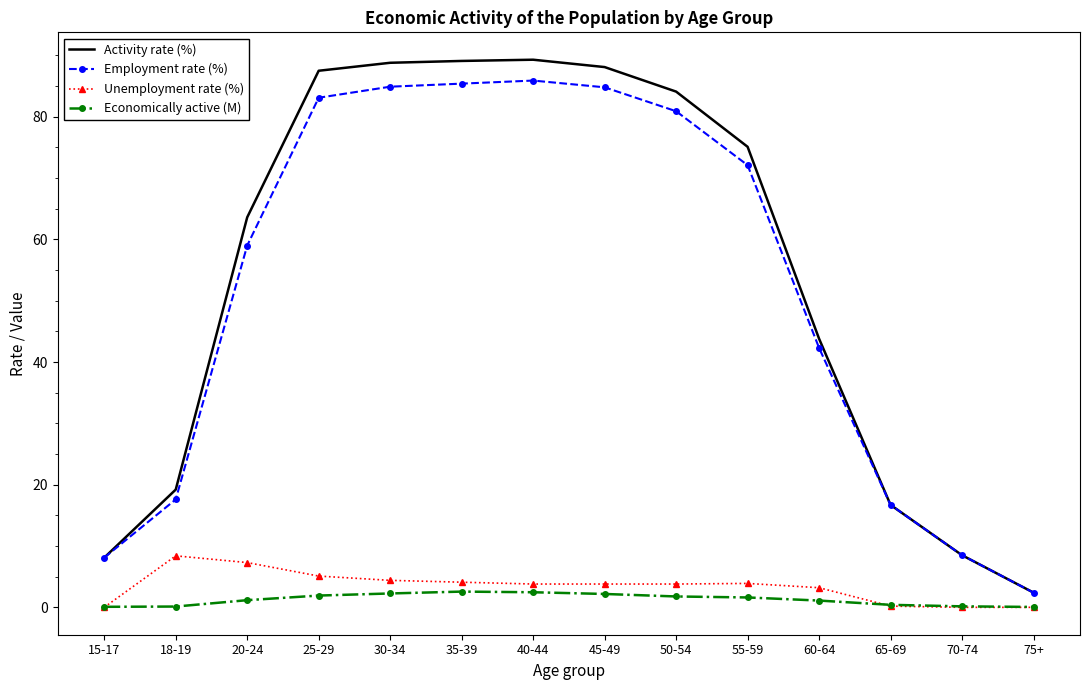

Is the value of Economically active (M) at 25-29 greater than the value of Unemployment rate (%) at 20-24?

No